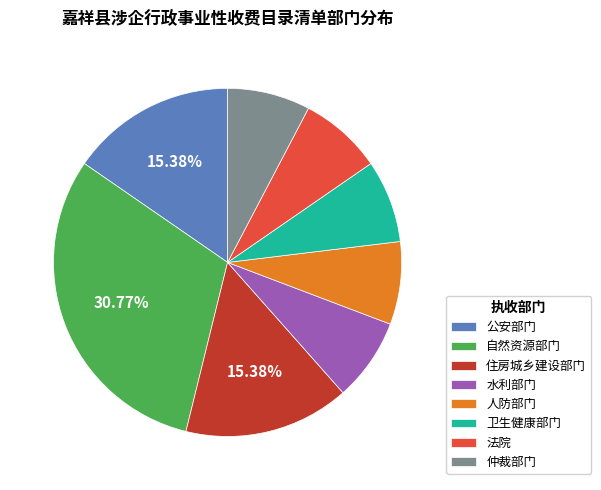

Is the sum of 仲裁部门 and 人防部门 greater than half?

No